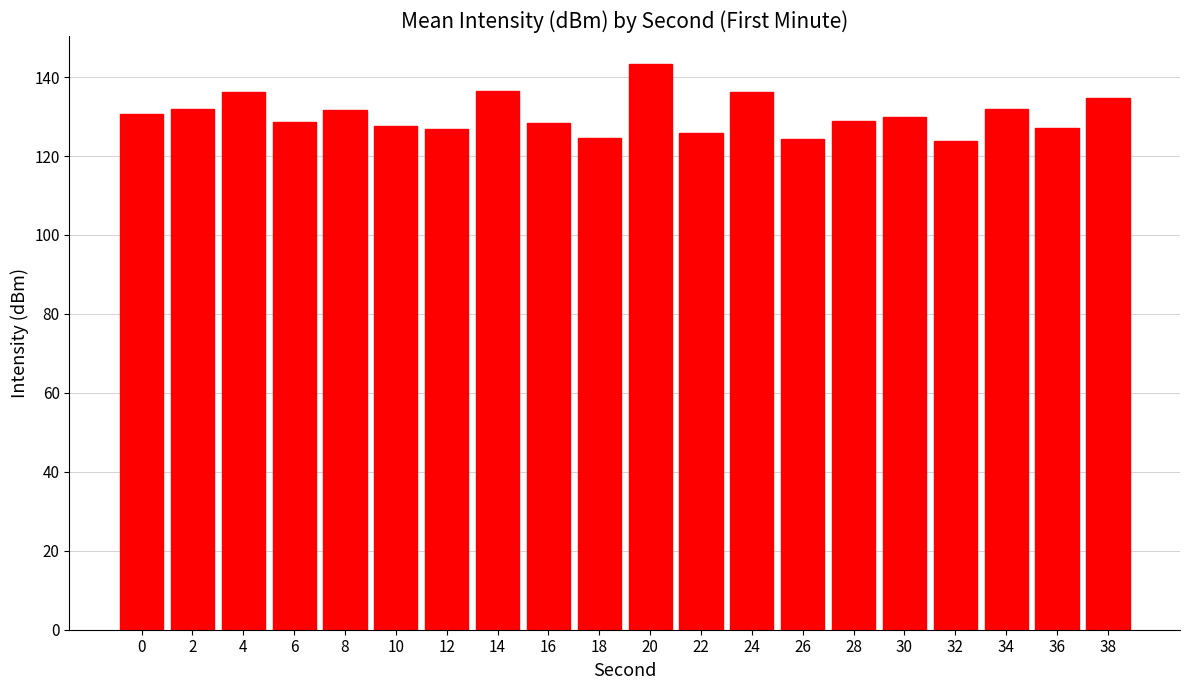

The chart shows a value of 136.6 at 14. True or false?

True